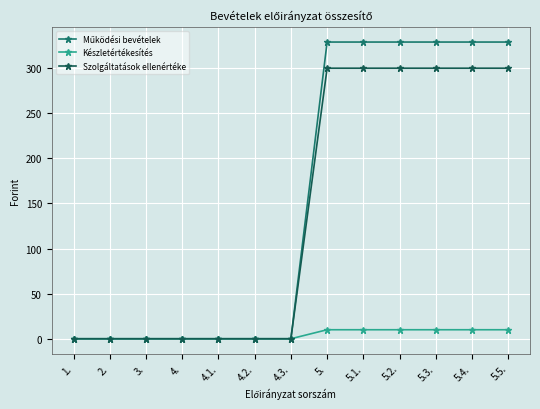

What is the spread (max minus min) of values at 5.5.?

319